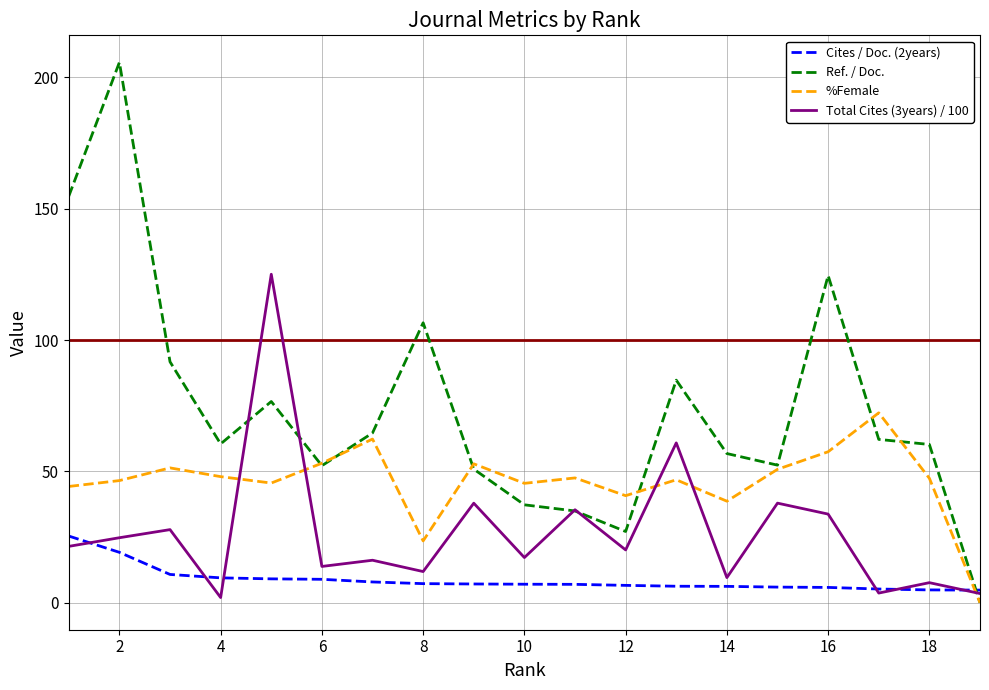

Which series has the largest total across all categories?

Ref. / Doc.